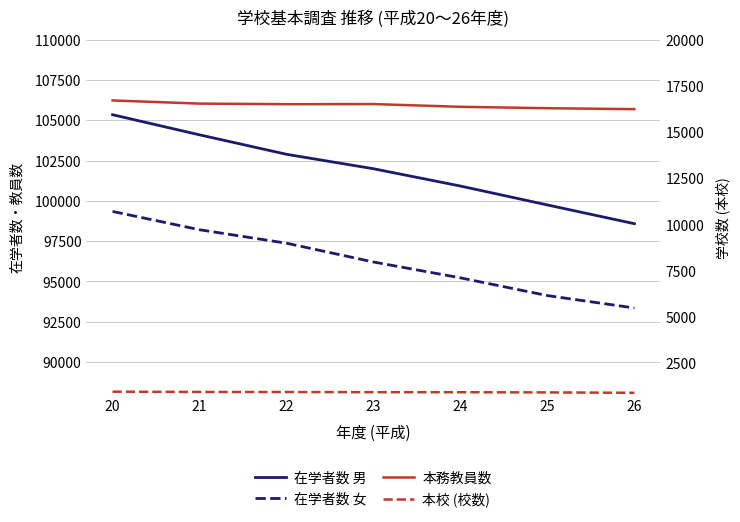

Which has a higher value, 23 or 25?

23